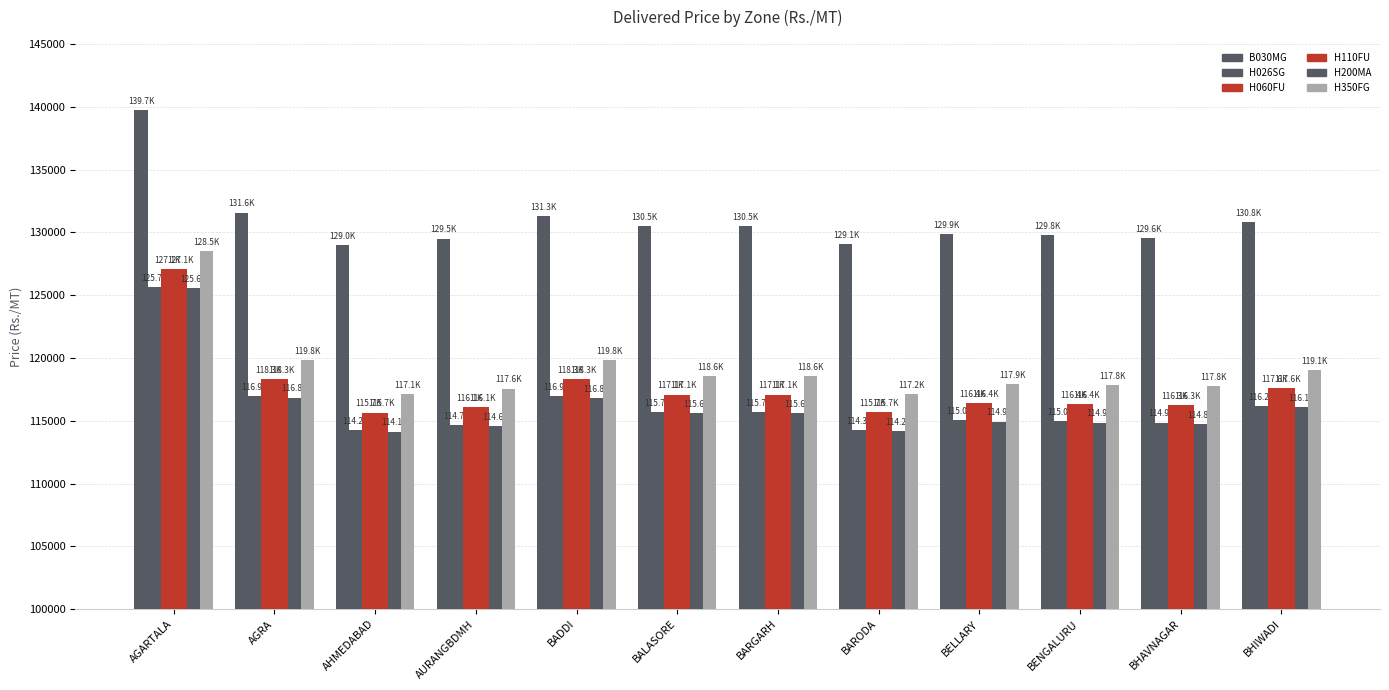

Are the bars horizontal?

No